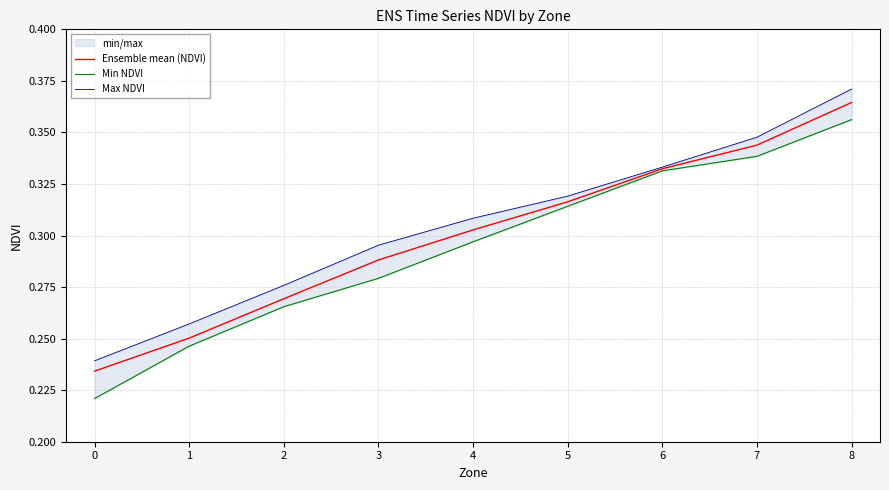

Reading left to right, list all the values displayed in this chart.

Ensemble mean (NDVI): 0=0.2	1=0.3	2=0.3	3=0.3	4=0.3	5=0.3	6=0.3	7=0.3	8=0.4
Min NDVI: 0=0.2	1=0.2	2=0.3	3=0.3	4=0.3	5=0.3	6=0.3	7=0.3	8=0.4
Max NDVI: 0=0.2	1=0.3	2=0.3	3=0.3	4=0.3	5=0.3	6=0.3	7=0.3	8=0.4